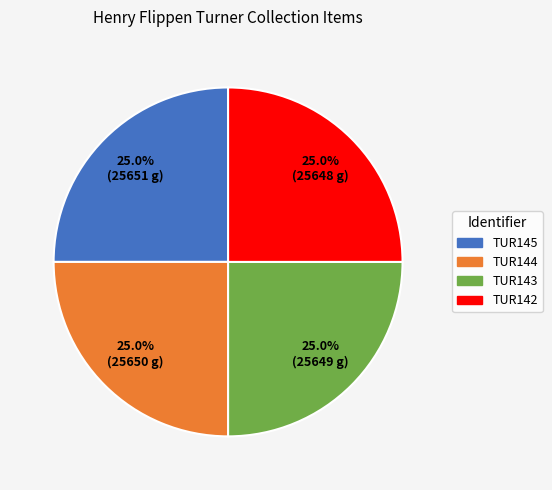

To the nearest percent, what portion does TUR145 represent?

25%